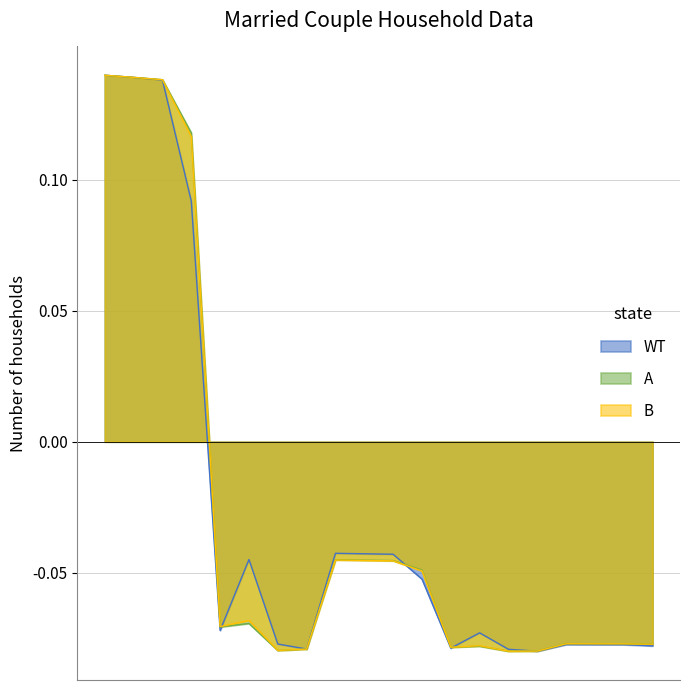

At how many categories does at least one series exceed 0?

4